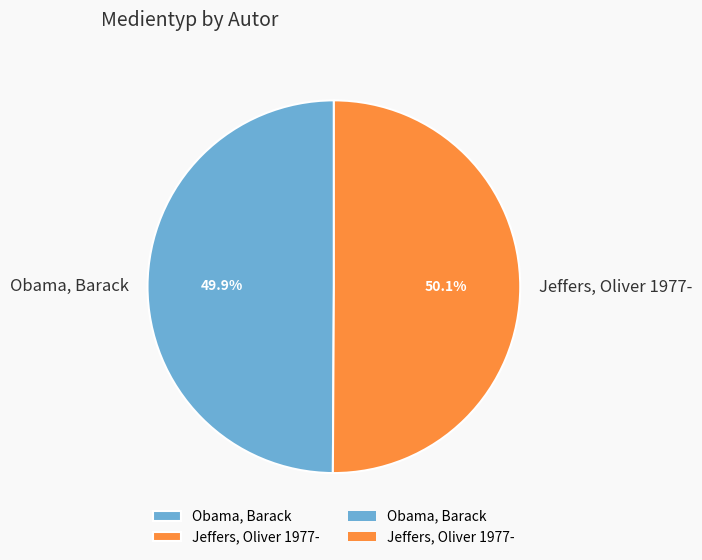

Is there a majority slice in this chart?

Yes